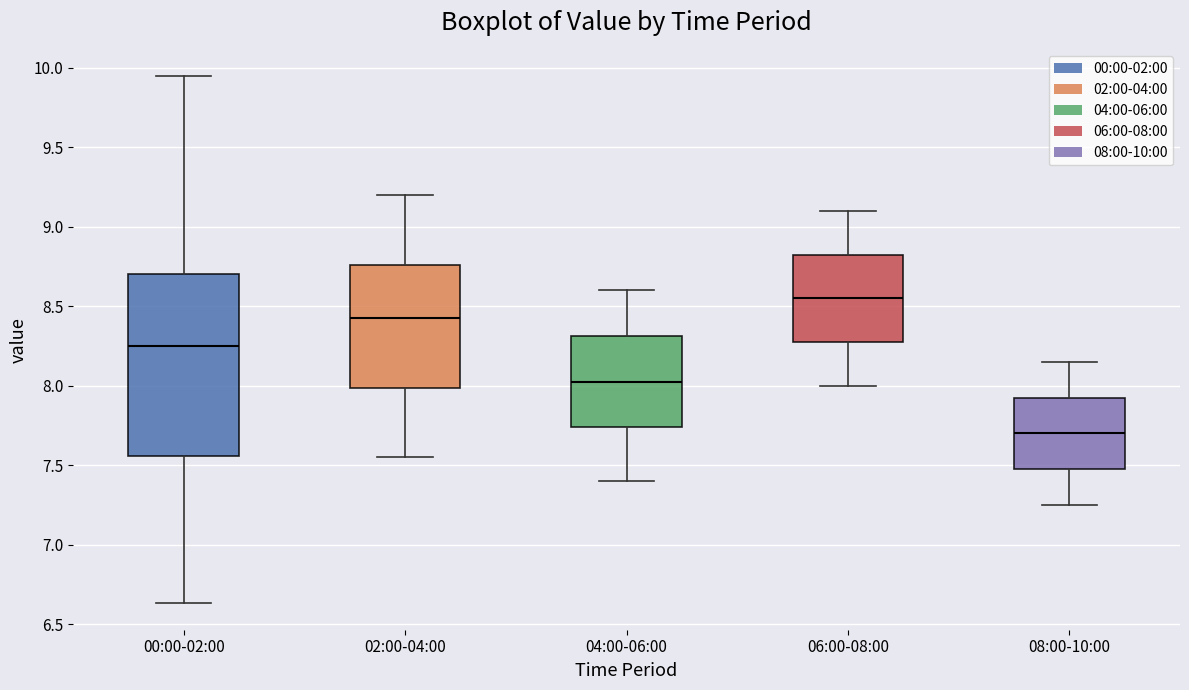

Reading left to right, transcribe this box plot: for each box, give where its median line is, the range the box spans, and where its two whiskers end, as read against the y-axis. The values are not printed on the chart, so give them approximately, as read against the axis.

00:00-02:00: median 8.25, box 7.55 to 8.70, whiskers 6.65 to 9.95
02:00-04:00: median 8.45, box 8.00 to 8.75, whiskers 7.55 to 9.20
04:00-06:00: median 8.05, box 7.75 to 8.30, whiskers 7.40 to 8.60
06:00-08:00: median 8.55, box 8.30 to 8.85, whiskers 8.00 to 9.10
08:00-10:00: median 7.70, box 7.50 to 7.95, whiskers 7.25 to 8.15